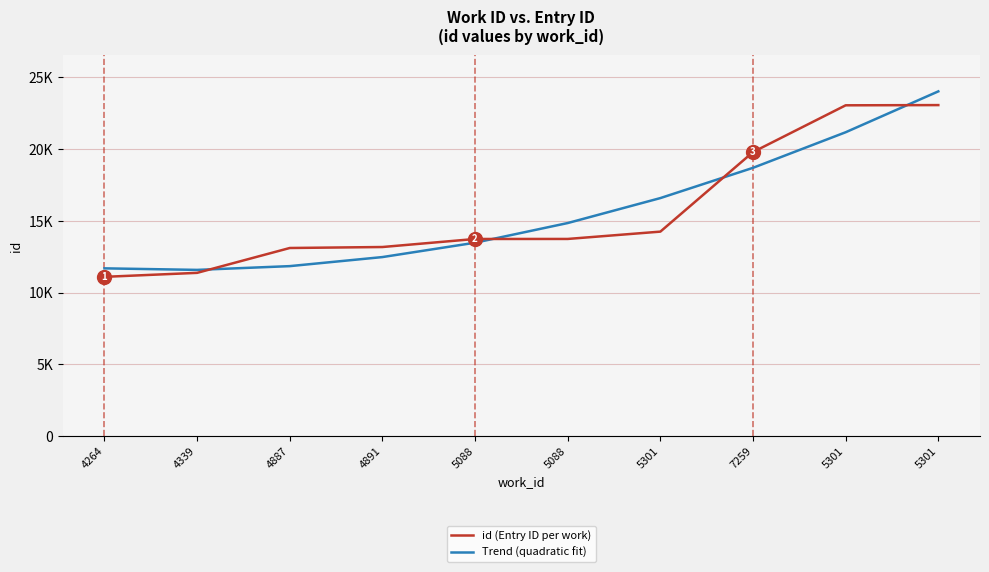

True or false: id (Entry ID per work) has more than 2 points higher than both neighbors.

False